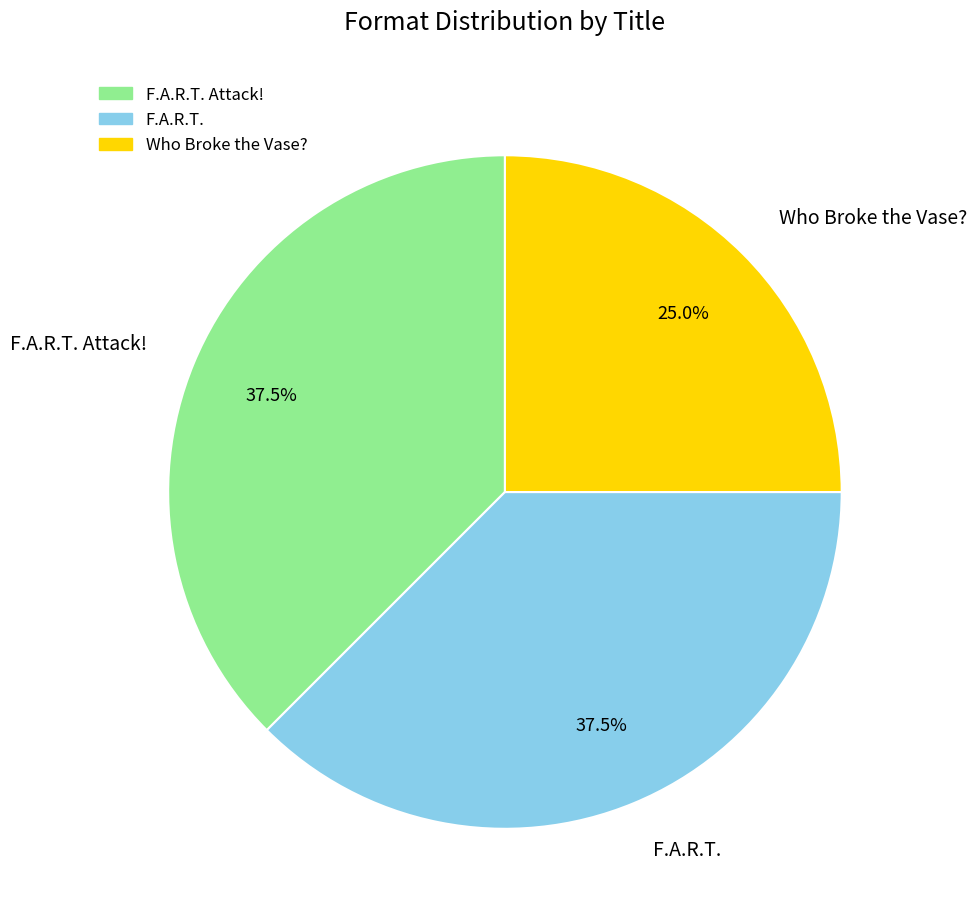

What is the ratio of the value at F.A.R.T. Attack! to the value at F.A.R.T.?

1.0